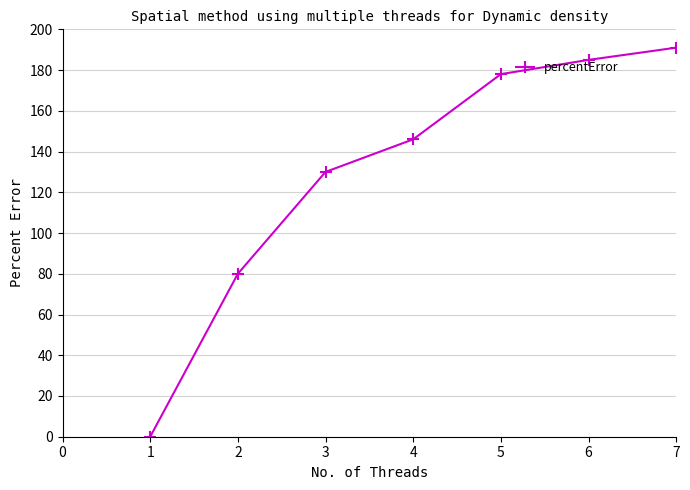

The value at 1 is 0. True or false?

True